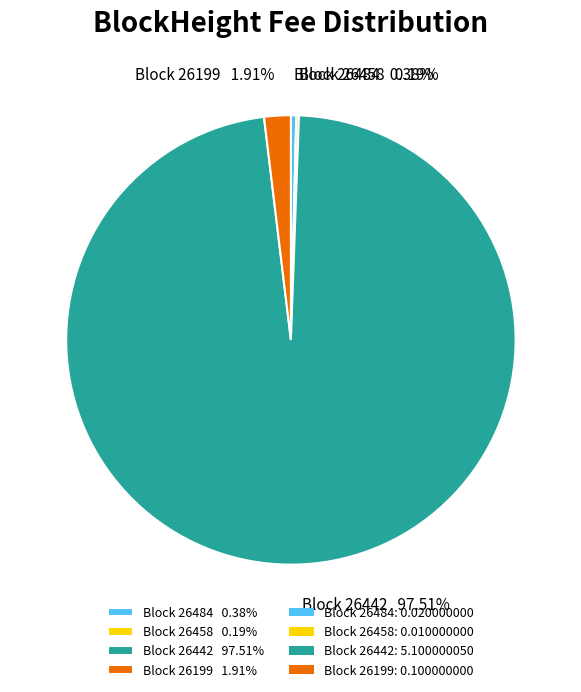

Do Block 26199 1.91% and Block 26442 97.51% together represent more than half of the pie?

Yes